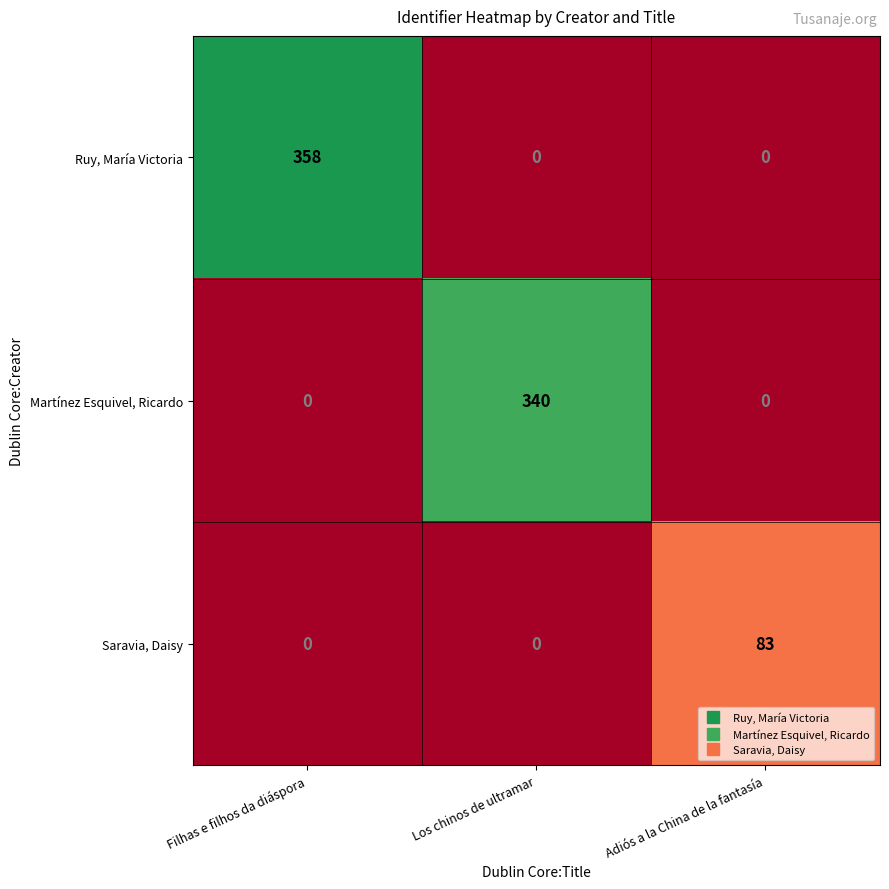

What is the greatest value displayed?

358